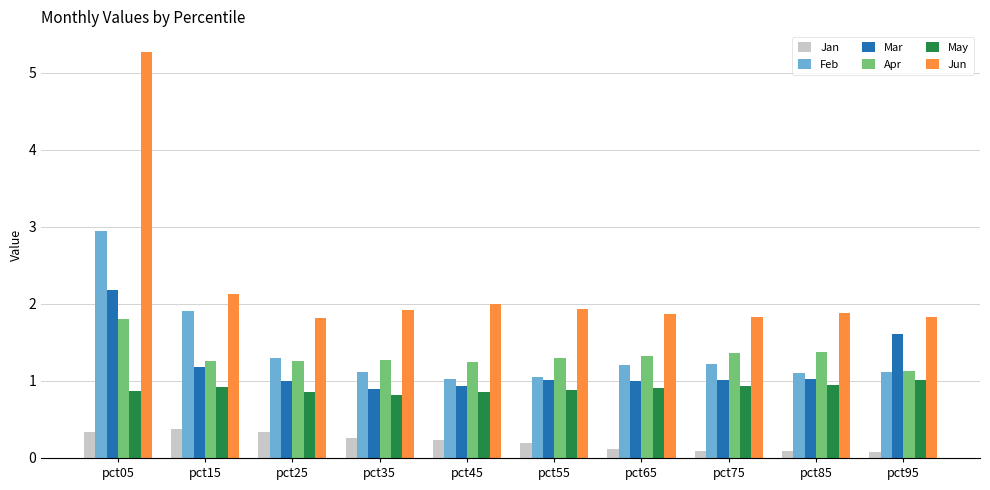

Which series has the widest spread of values?

Jun